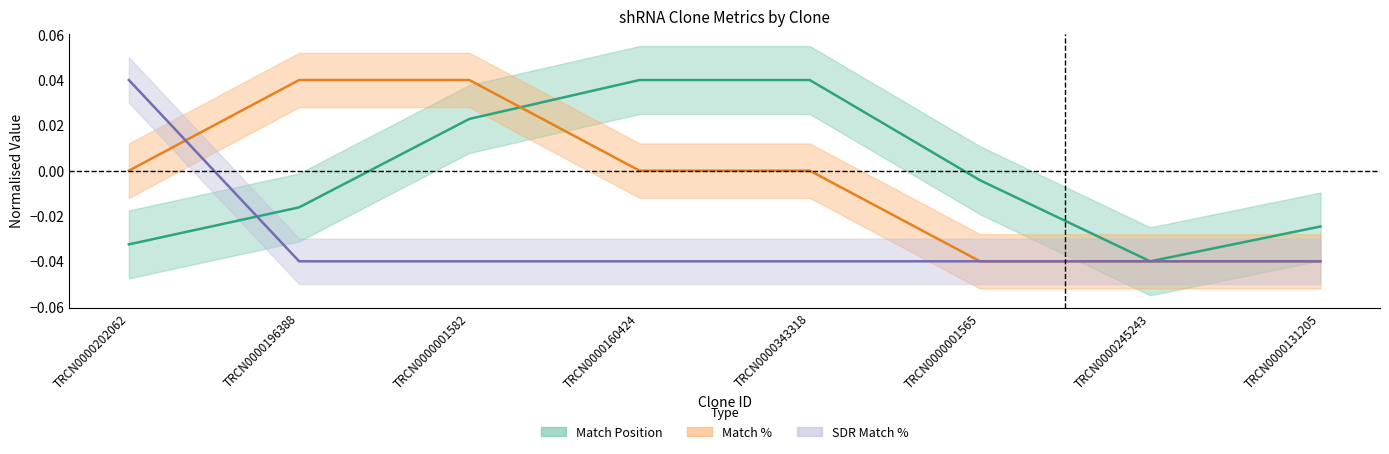

What are all the series names shown in the legend?

Match Position, Match %, SDR Match %